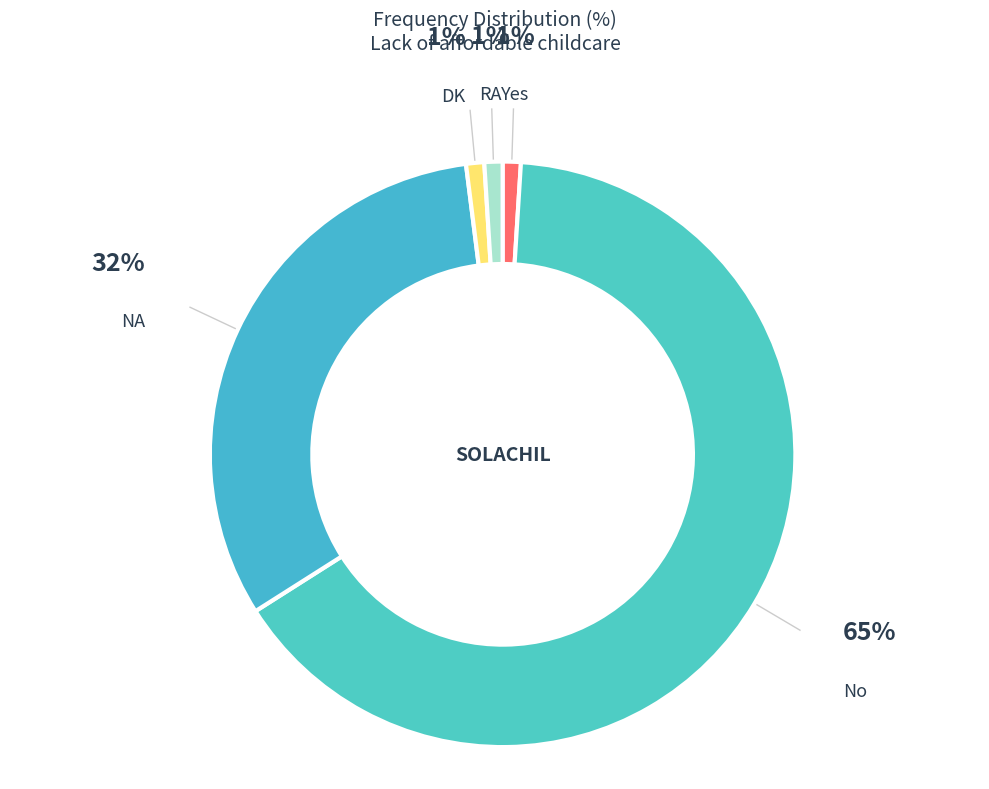

To the nearest percent, what is the difference between the NA and RA slice percentages?

31%